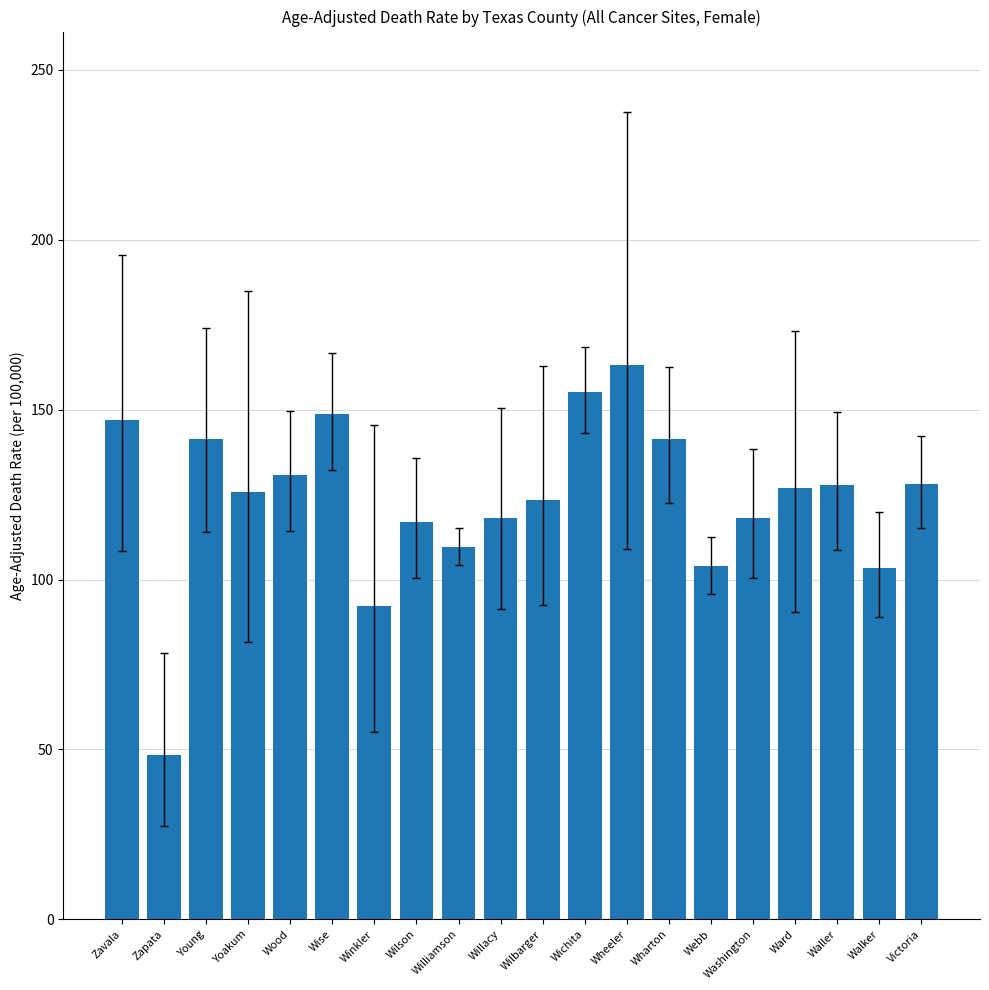

Approximately how many times larger is the value at Young compared to Winkler?

1.5